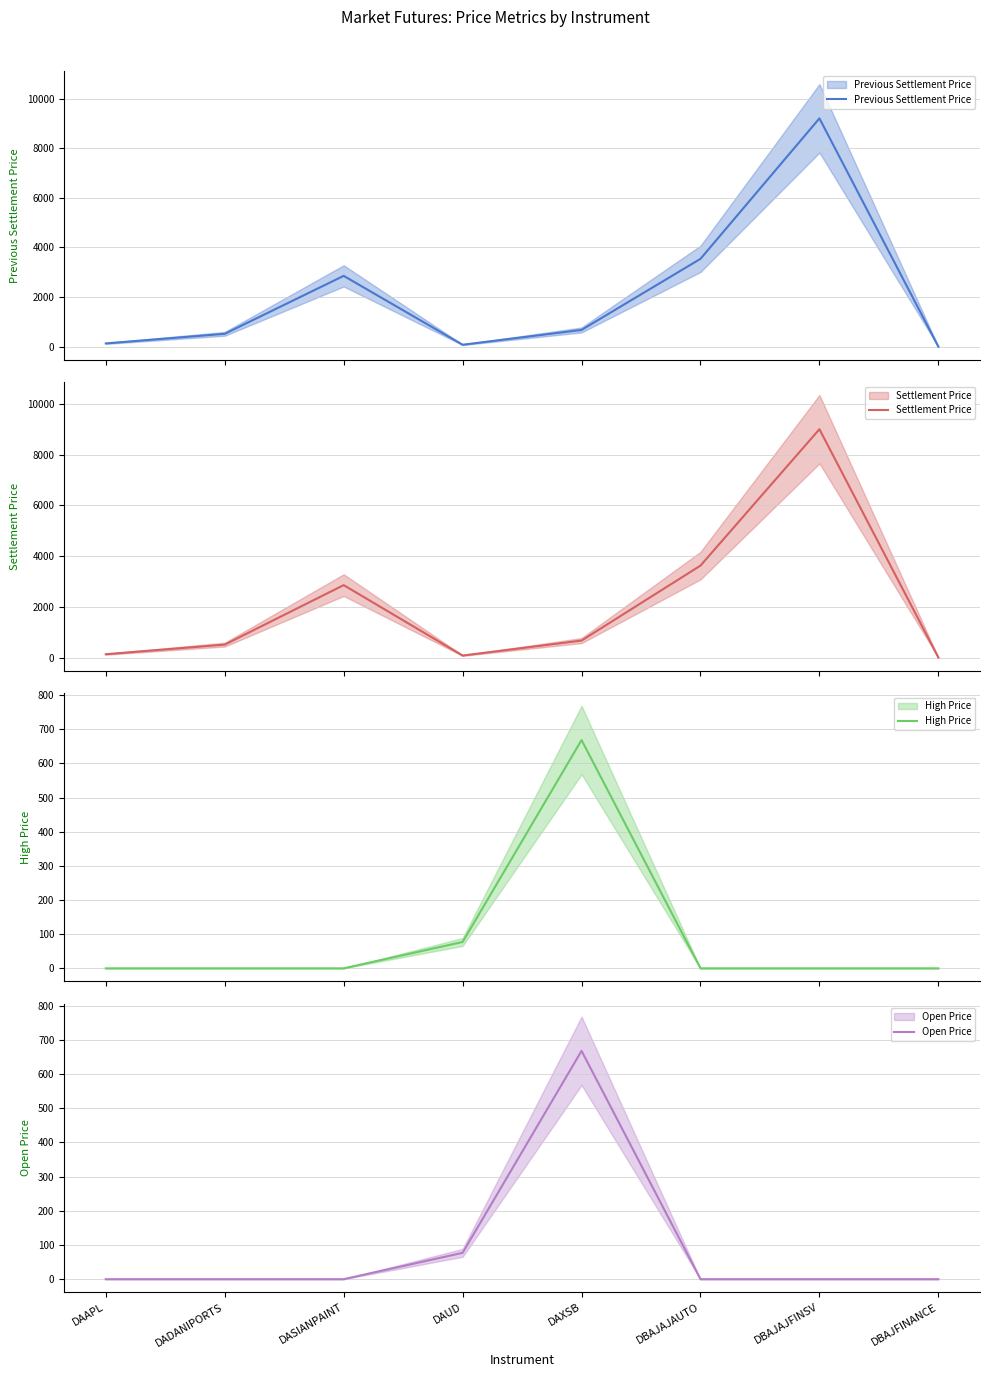

True or false: Open Price and Previous Settlement Price cross at least once.

False